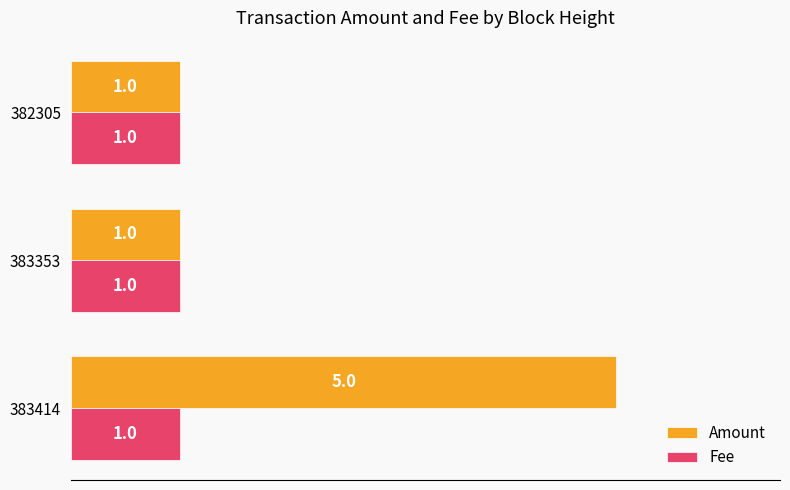

Which series has the widest spread of values?

Amount